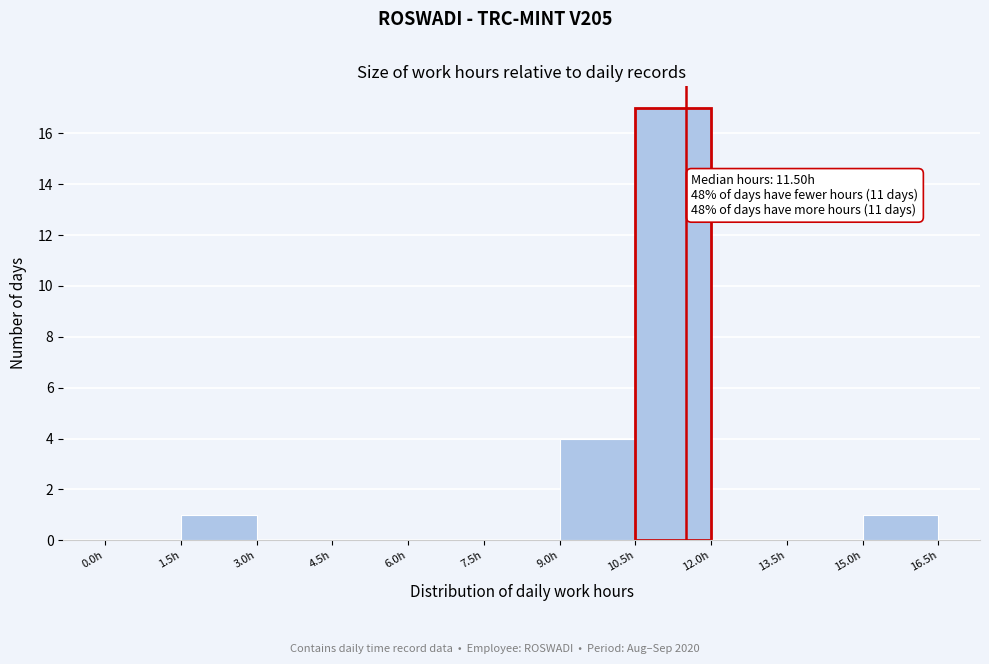

Which range on the x-axis has the tallest bar?

10.5 to 12.0